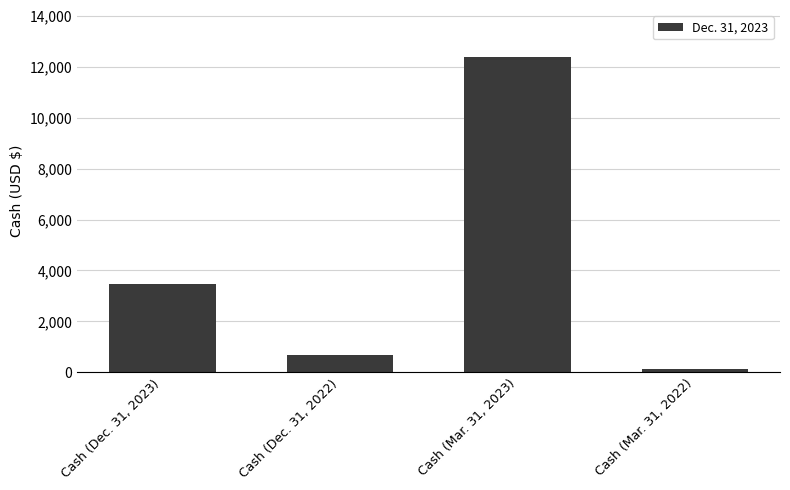

At which category does the chart reach its peak across all series?

Cash (Mar. 31, 2023)